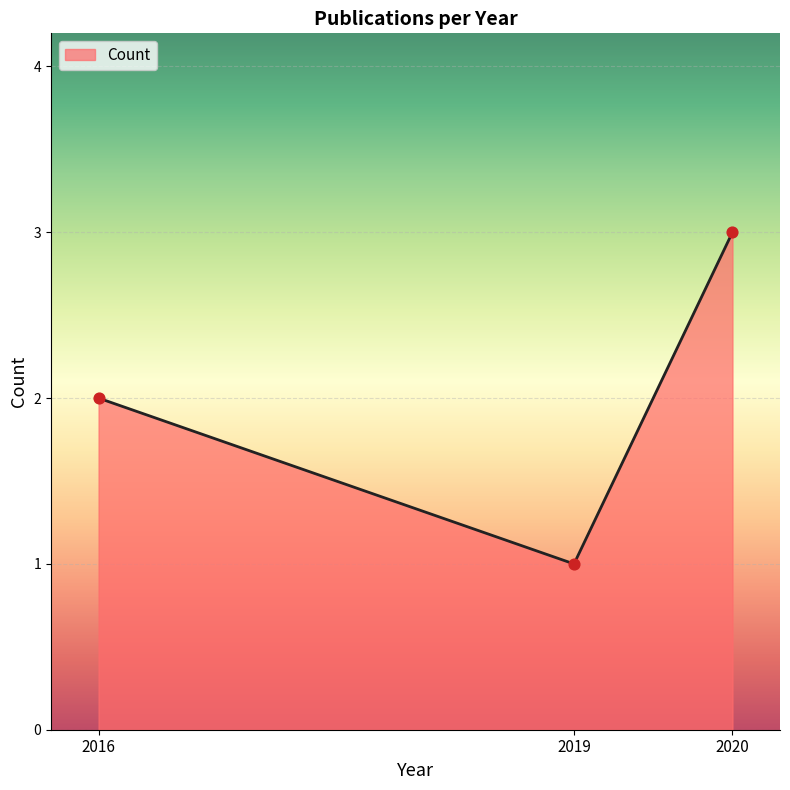

What is the change in value from 2019 to 2020?

+2